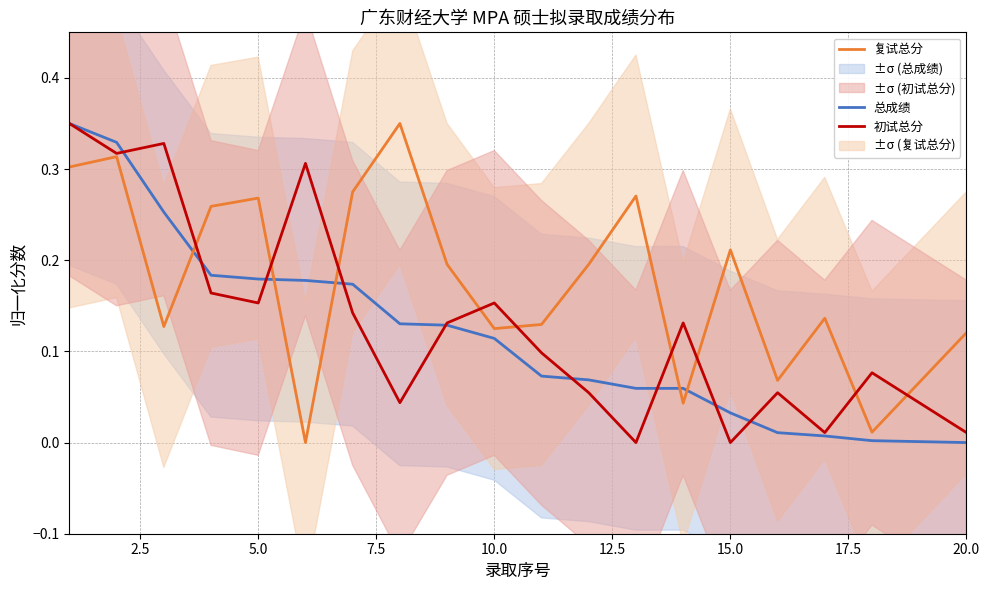

Is this an area chart (filled region under the line)?

No